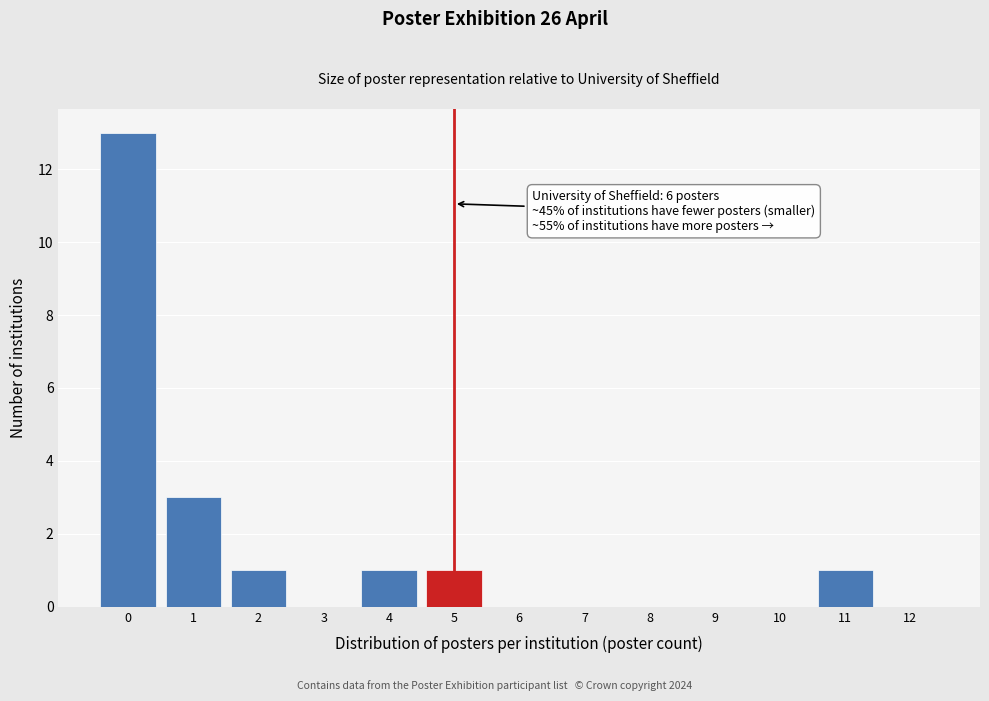

Reading right to left, list all the values displayed in this chart.

12=0	11=1	10=0	9=0	8=0	7=0	6=0	5=1	4=1	3=0	2=1	1=3	0=13